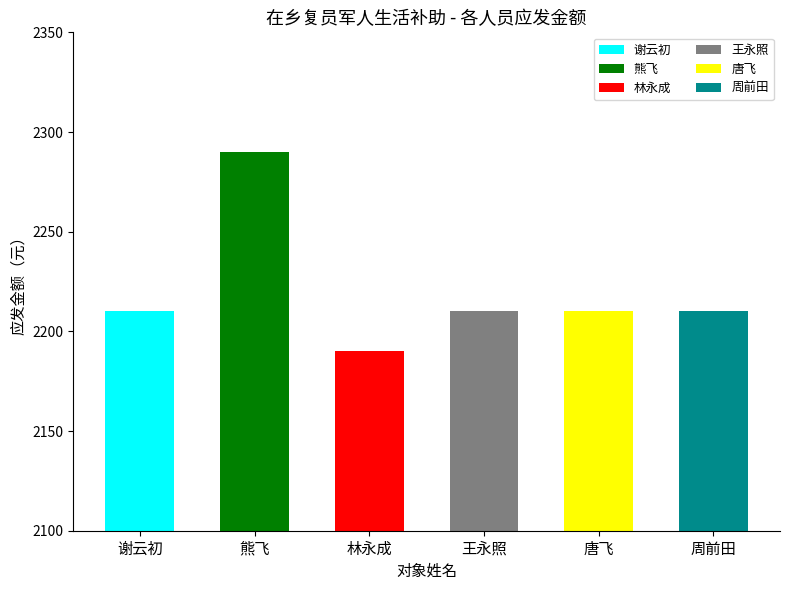

What is the value of the 6th bar from the left?

2210